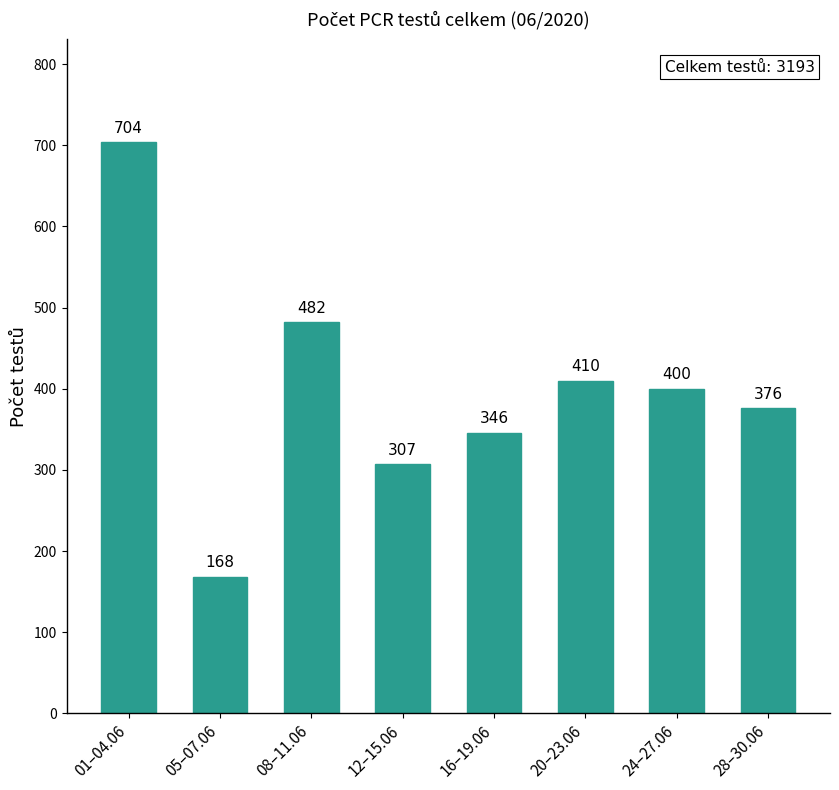

Approximately how many times larger is the value at 24–27.06 compared to 05–07.06?

2.4